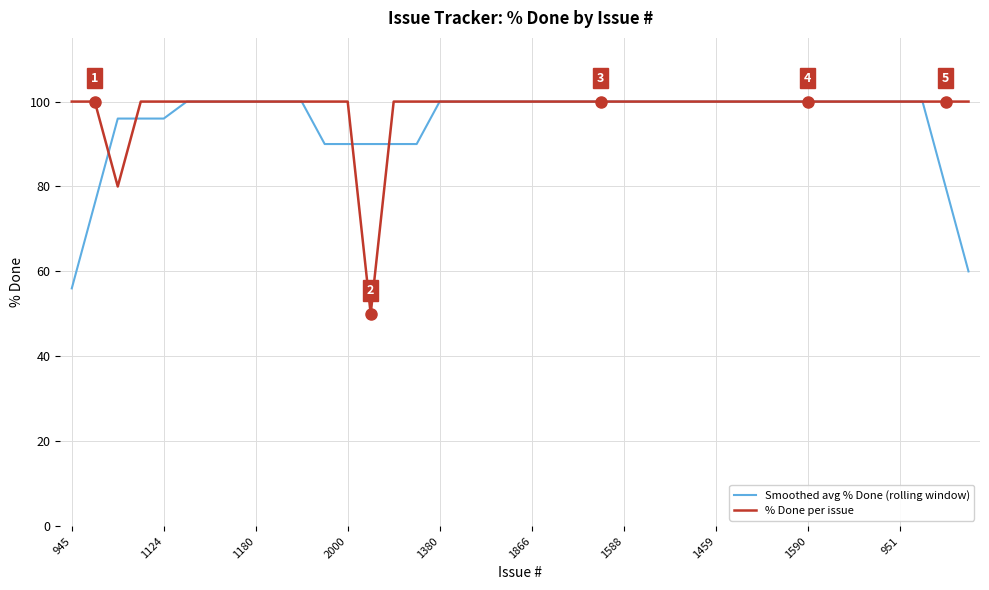

What is the highest value of the % Done per issue series?

100